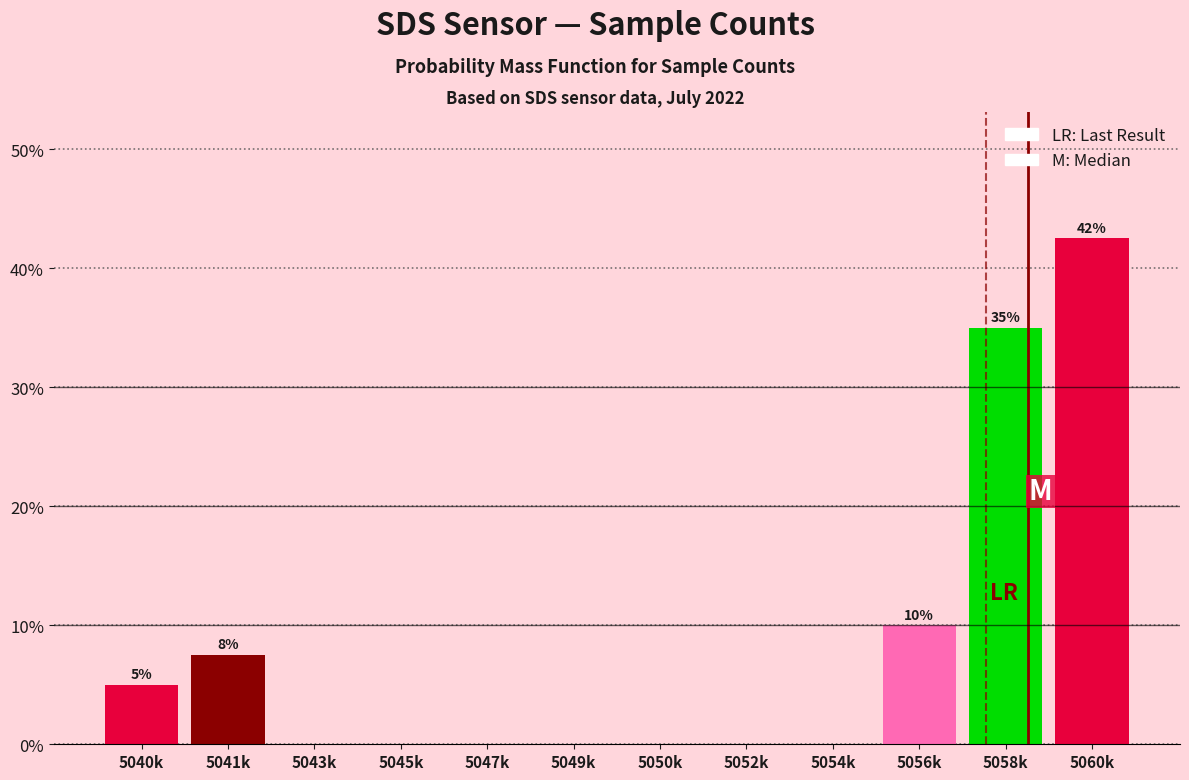

Reading right to left, list all the values displayed in this chart.

5060k=42.5	5058k=35.0	5056k=10.0	5054k=0.0	5052k=0.0	5050k=0.0	5049k=0.0	5047k=0.0	5045k=0.0	5043k=0.0	5041k=7.5	5040k=5.0